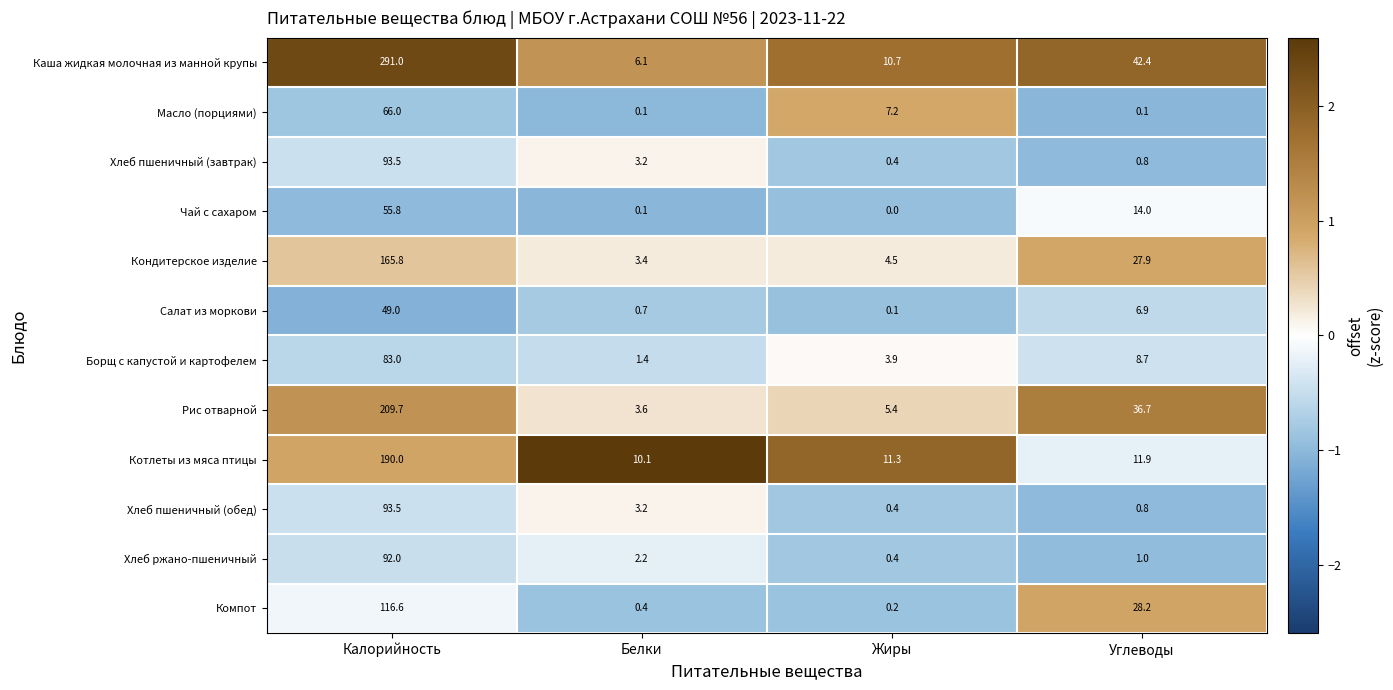

What is the sum of all Масло (порциями) values?

73.4